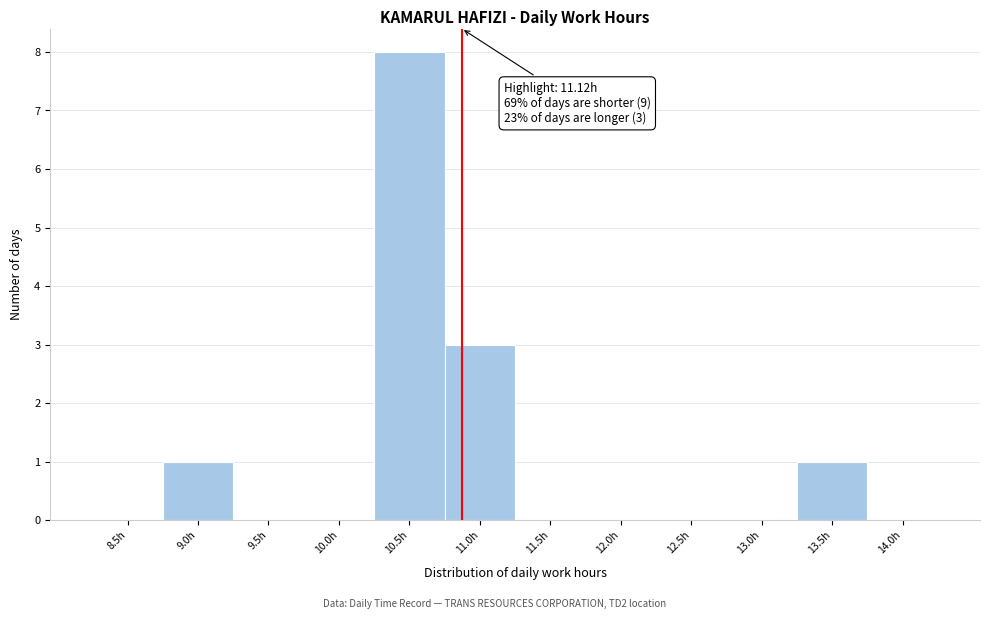

Reading right to left, list all the values displayed in this chart.

14.0h=0	13.5h=1	13.0h=0	12.5h=0	12.0h=0	11.5h=0	11.0h=3	10.5h=8	10.0h=0	9.5h=0	9.0h=1	8.5h=0